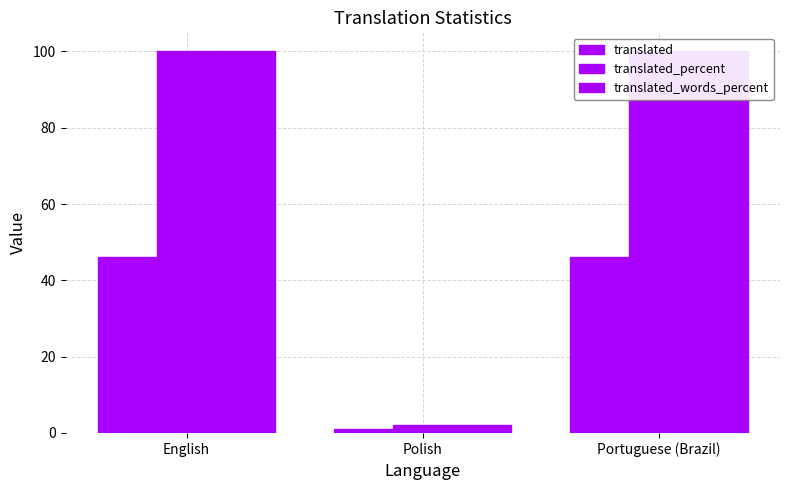

What is the sum of the translated_percent values at Portuguese (Brazil) and Polish?

102.1